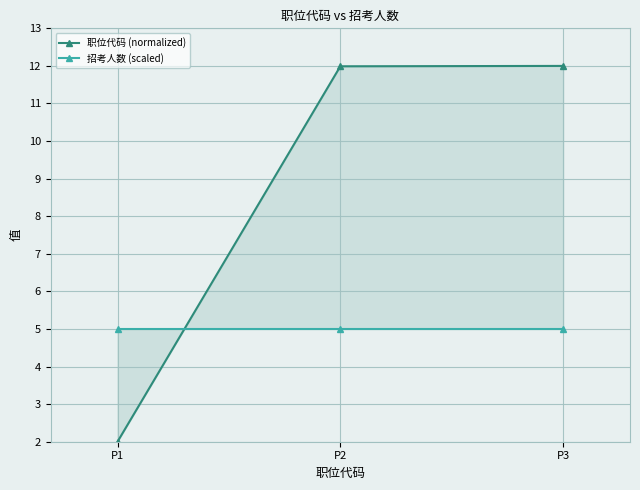

What is the approximate value of 职位代码 (normalized) at P1?

2.0